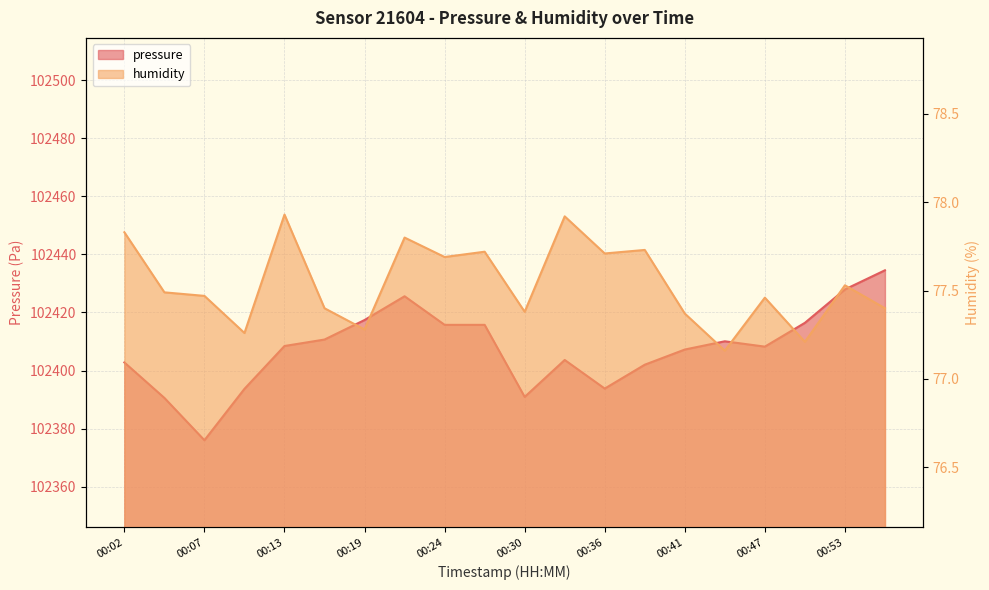

Reading left to right, what are all the values shown in this chart?

pressure: 102402.8	102390.6	102376.0	102393.7	102408.5	102410.7	102417.4	102425.6	102415.8	102415.8	102390.9	102403.7	102393.8	102402.0	102407.2	102410.1	102408.2	102416.4	102427.9	102434.5
humidity: 77.8	77.5	77.5	77.3	77.9	77.4	77.3	77.8	77.7	77.7	77.4	77.9	77.7	77.7	77.4	77.2	77.5	77.2	77.5	77.4